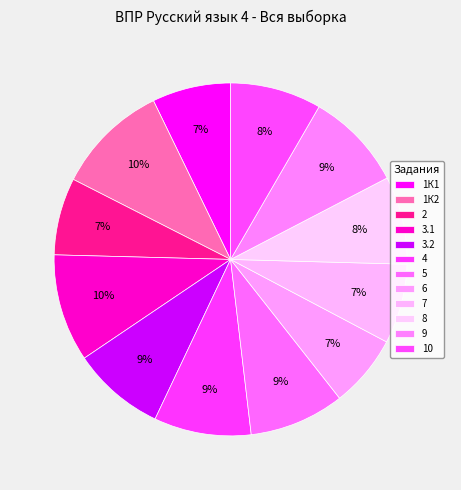

Rank the categories by value from highest to lowest.

1К2, 3.1, 9, 4, 5, 3.2, 10, 8, 7, 1К1, 2, 6